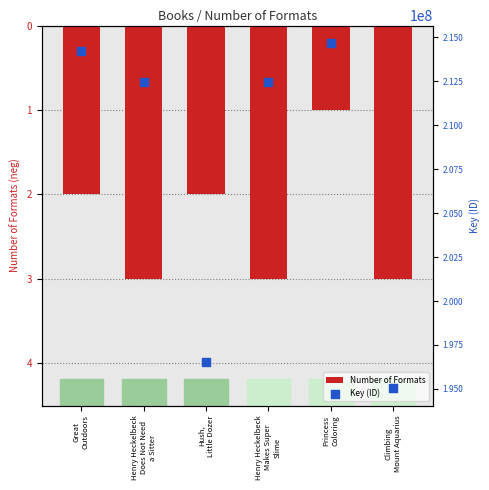

At how many categories does at least one series exceed 162316223?

6